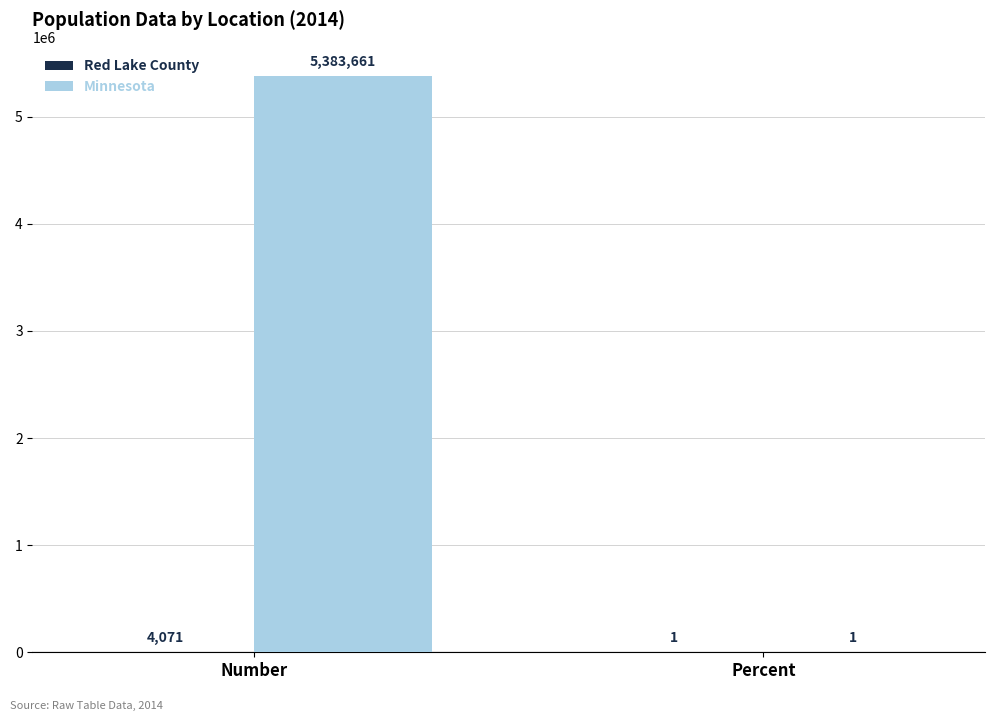

Is it true that Minnesota equals 5383661 at Number?

True